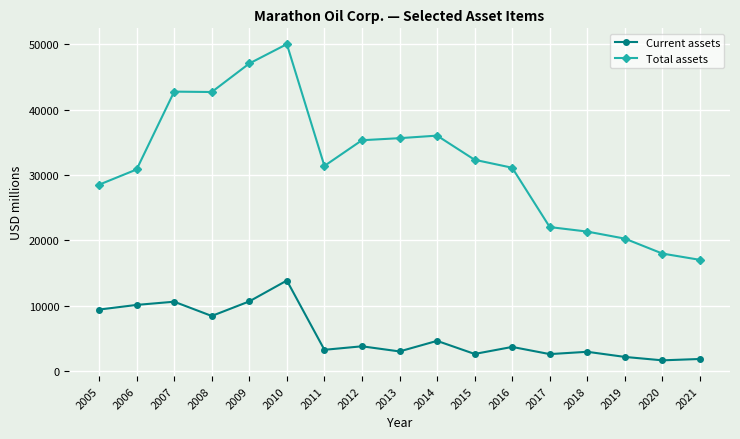

How many values in the Total assets series are below 31371?

8